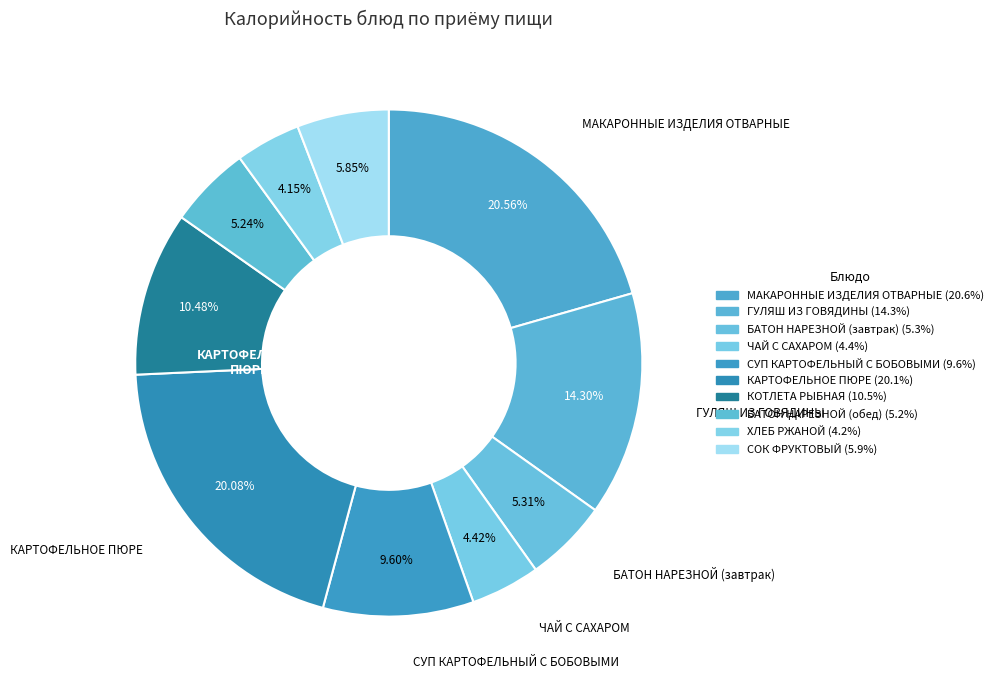

Do СУП КАРТОФЕЛЬНЫЙ С БОБОВЫМИ and ХЛЕБ РЖАНОЙ together represent more than half of the pie?

No